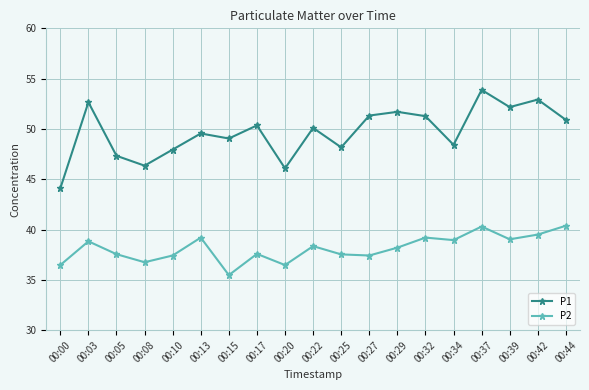

How many interior local valleys does the P1 series have?

6